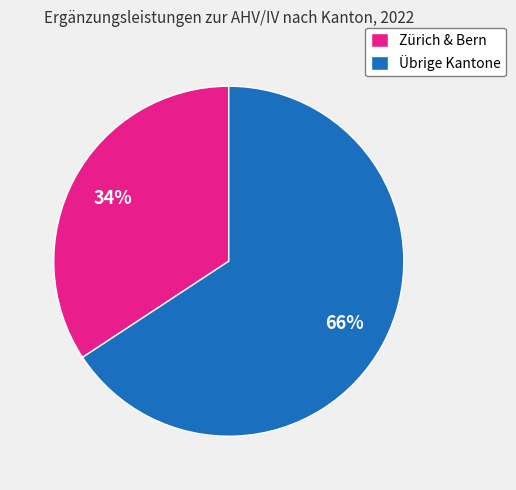

Count the number of slices in the pie.

2